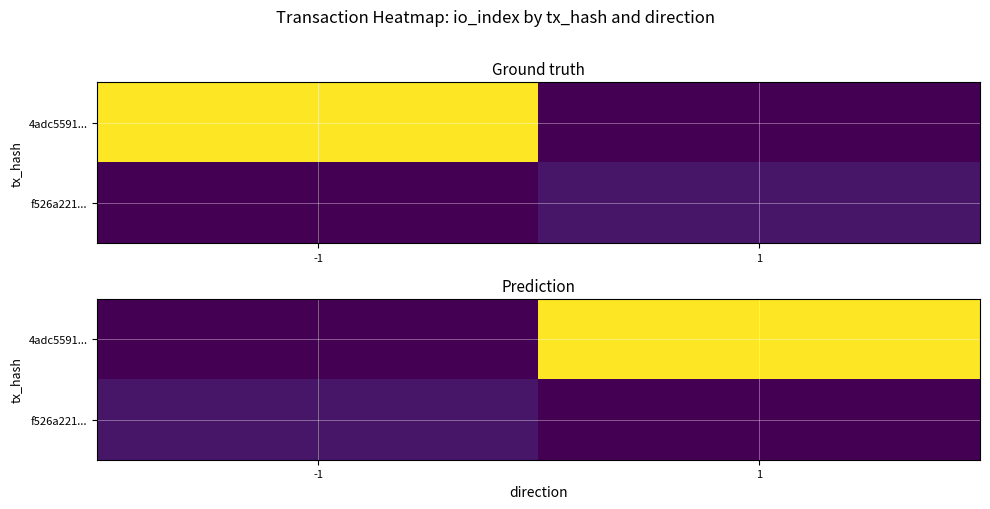

Is the value of f526a221... at 1 greater than the value of 4adc5591... at 1?

No